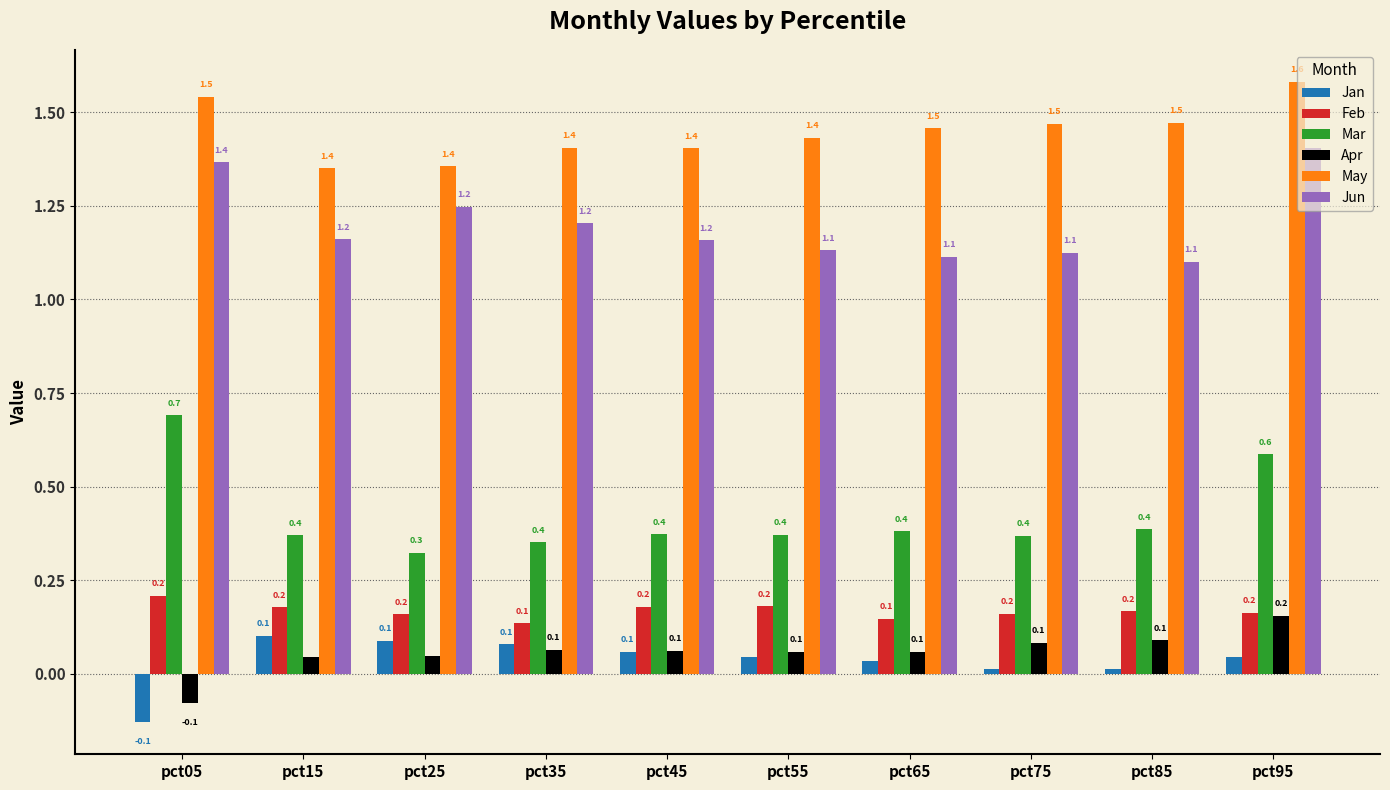

At pct25, list the series in order from largest to smallest.

May, Jun, Mar, Feb, Jan, Apr